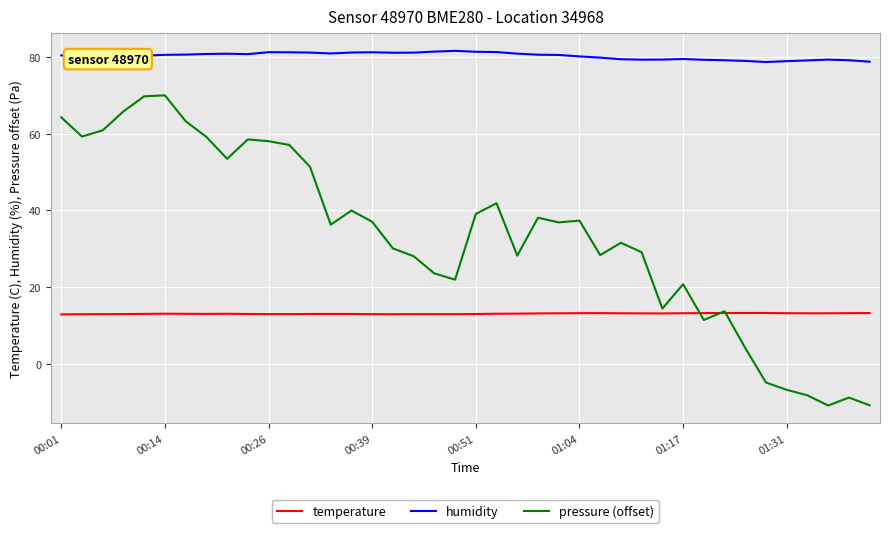

What is the minimum value shown in the chart?

-10.9